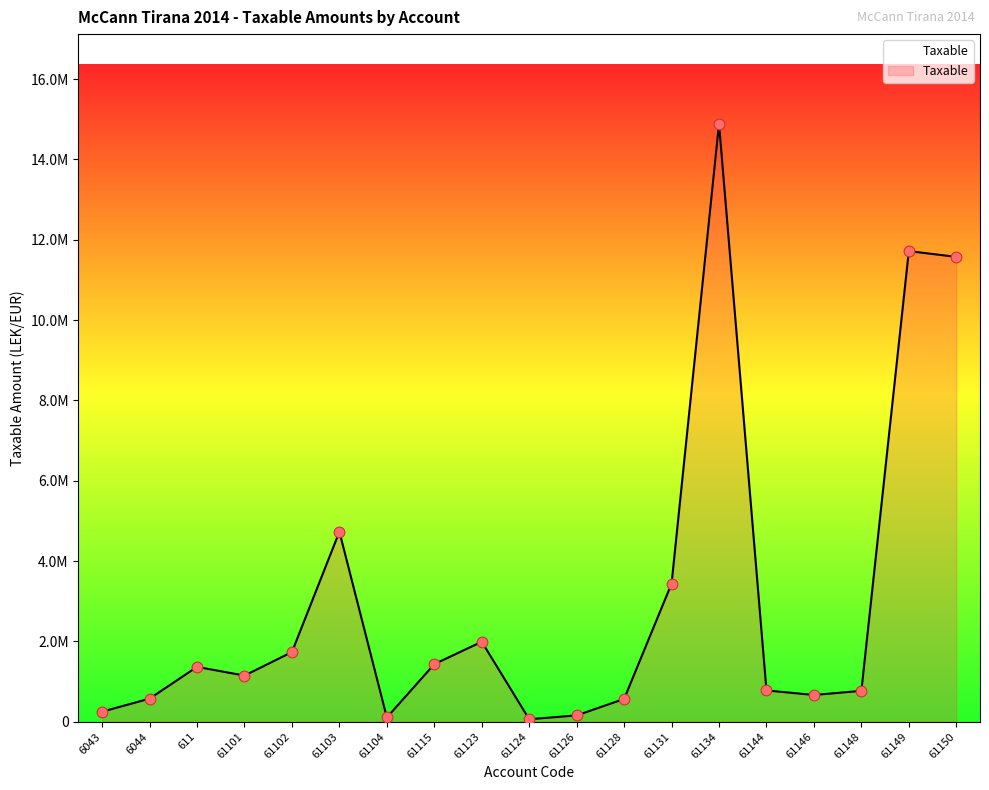

Which has a higher value, 61128 or 6044?

6044